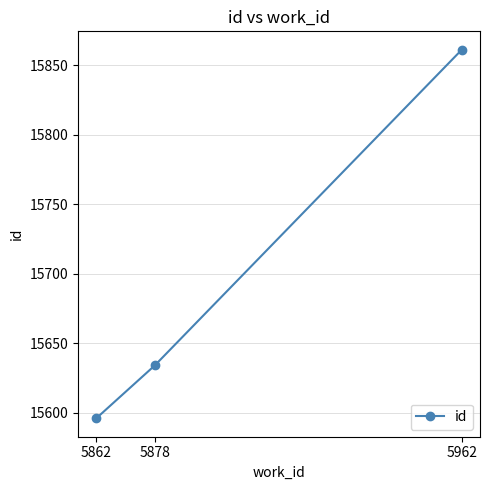

At which label is the value closest to 15728?

5878